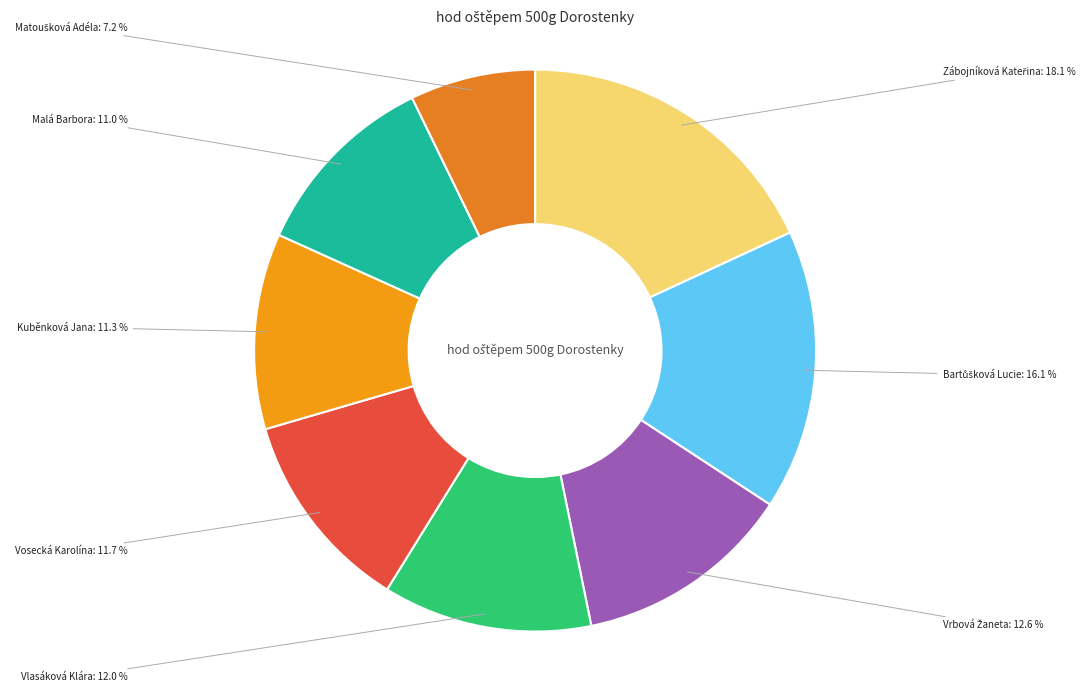

The Zábojníková Kateřina slice represents 30% of the pie. True or false?

False